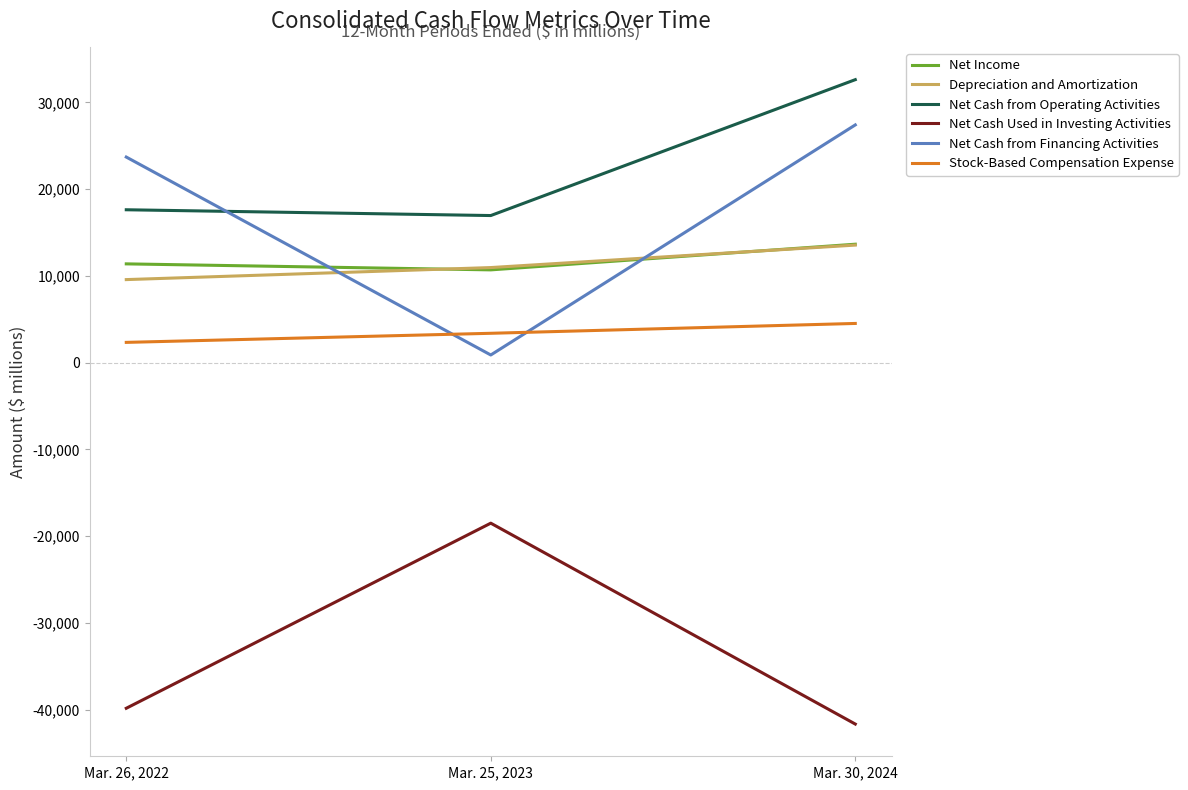

Between Mar. 26, 2022 and Mar. 30, 2024, which series saw the biggest shift?

Net Cash from Operating Activities